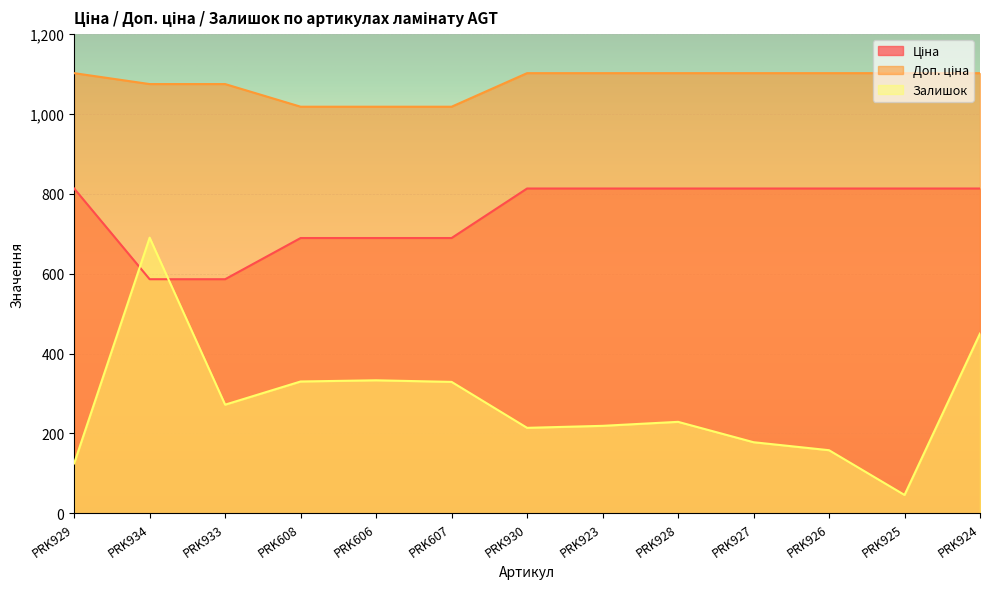

What is the value of the Залишок point at the 12th from the left?

46.0